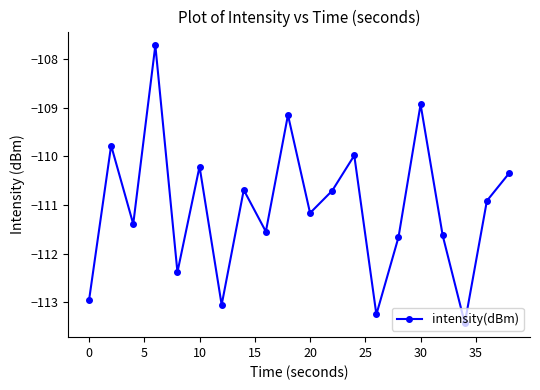

Reading left to right, transcribe all the data shown in this chart.

-113.0	-109.8	-111.4	-107.7	-112.4	-110.2	-113.1	-110.7	-111.5	-109.1	-111.2	-110.7	-110.0	-113.2	-111.7	-108.9	-111.6	-113.4	-110.9	-110.3